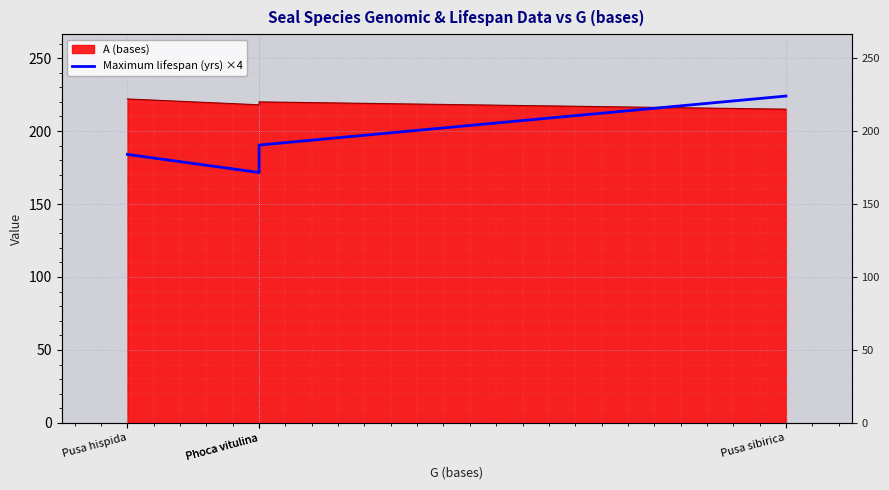

What is the minimum value shown in the chart?

171.6